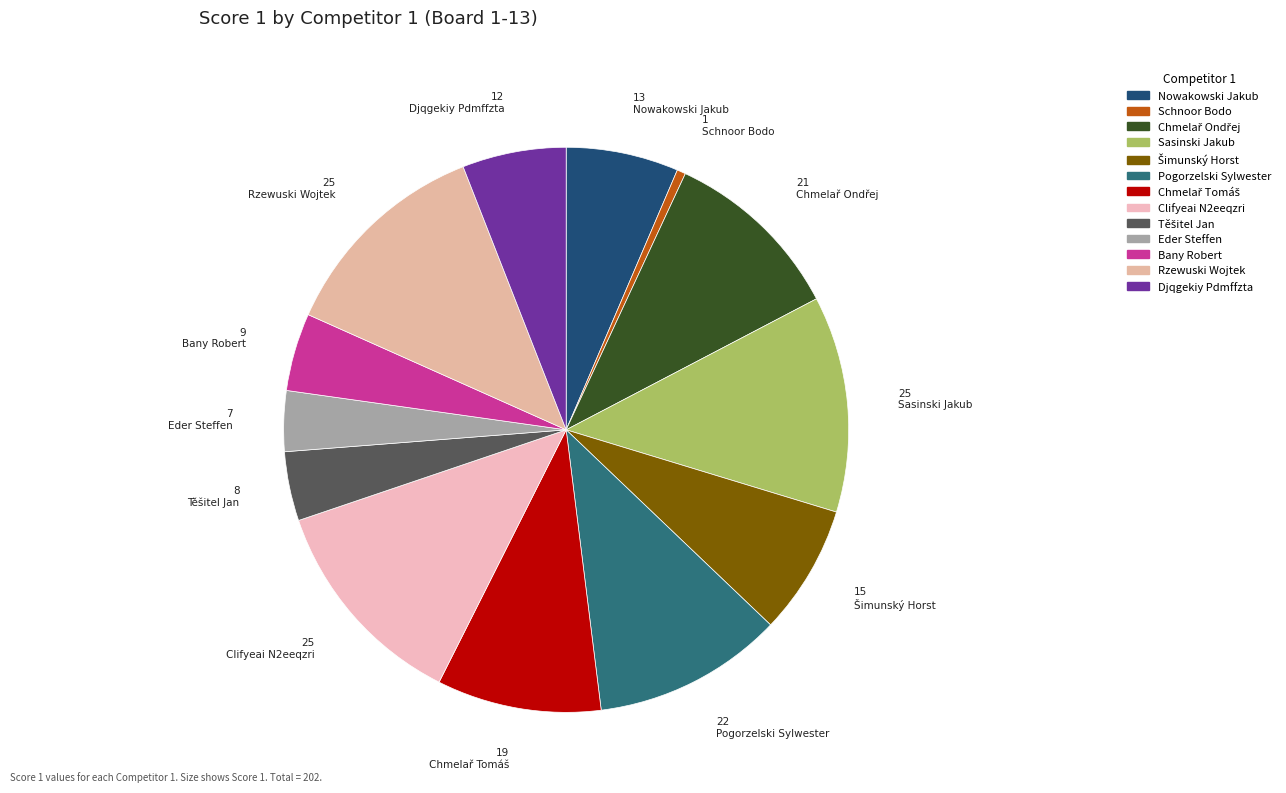

Is there a majority slice in this chart?

No